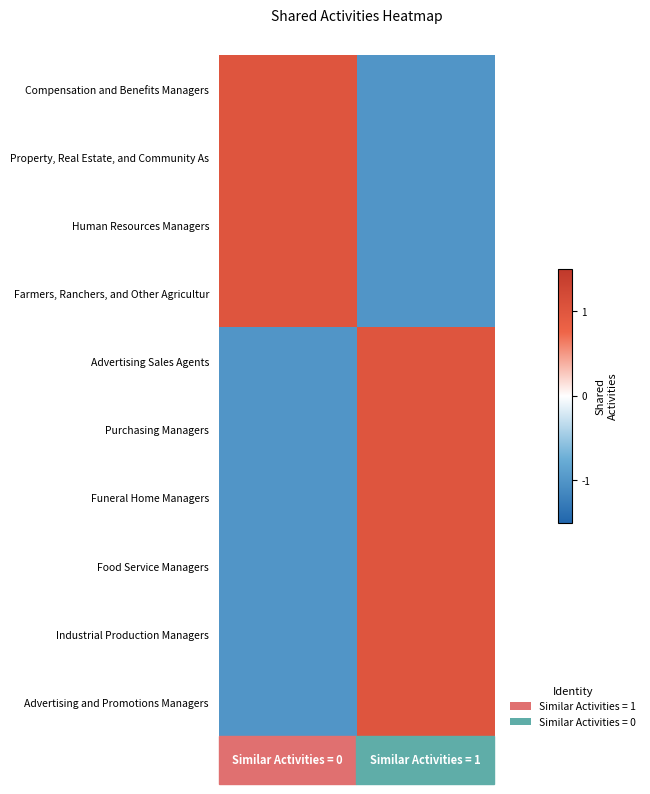

Reading left to right, list all the values displayed in this chart.

Compensation and Benefits Managers: 1	-1
Property, Real Estate, and Community As: 1	-1
Human Resources Managers: 1	-1
Farmers, Ranchers, and Other Agricultur: 1	-1
Advertising Sales Agents: -1	1
Purchasing Managers: -1	1
Funeral Home Managers: -1	1
Food Service Managers: -1	1
Industrial Production Managers: -1	1
Advertising and Promotions Managers: -1	1